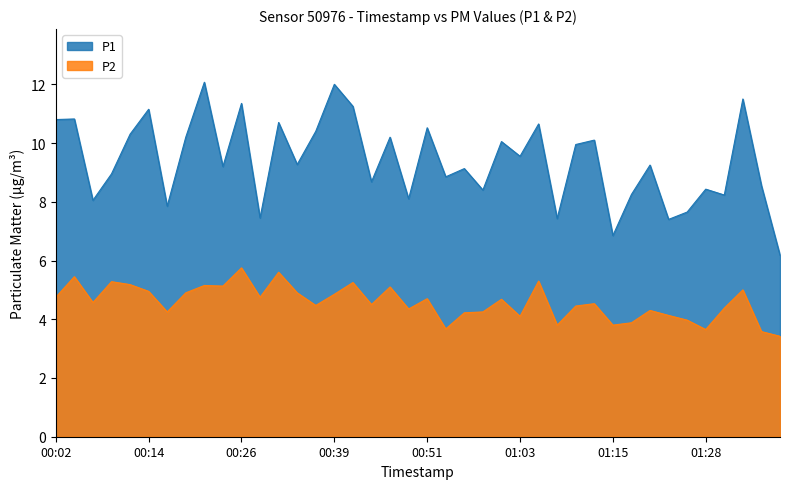

What is the average value of the P2 series?

4.6